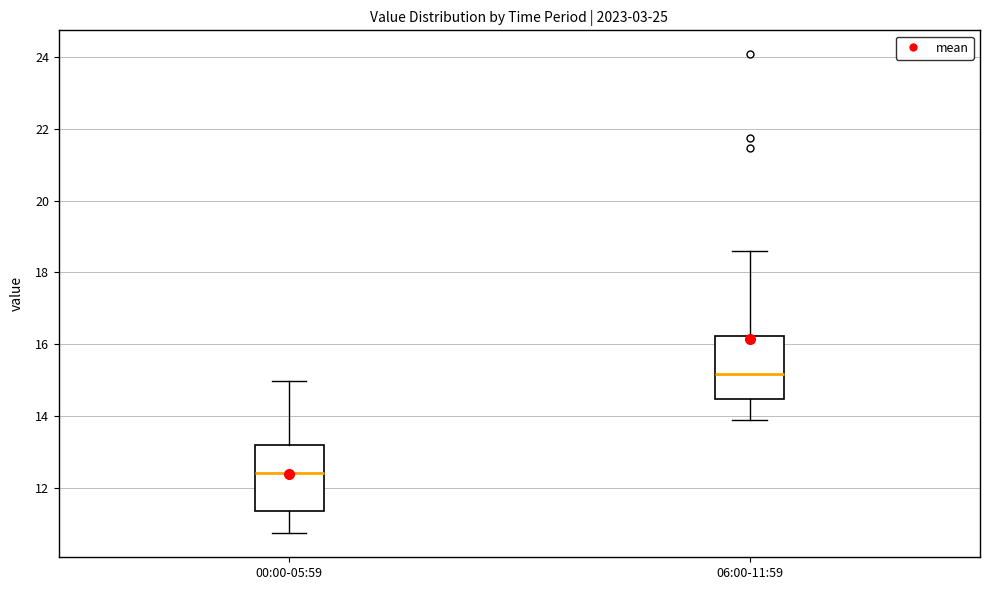

Reading left to right, read every box against the y-axis: the position of its median line, the range the box covers, and the ends of its whiskers. The values are not printed on the chart, so give them approximately, as read against the axis.

00:00-05:59: median 12.4, box 11.4 to 13.2, whiskers 10.8 to 15.0
06:00-11:59: median 15.2, box 14.4 to 16.2, whiskers 14.0 to 18.6